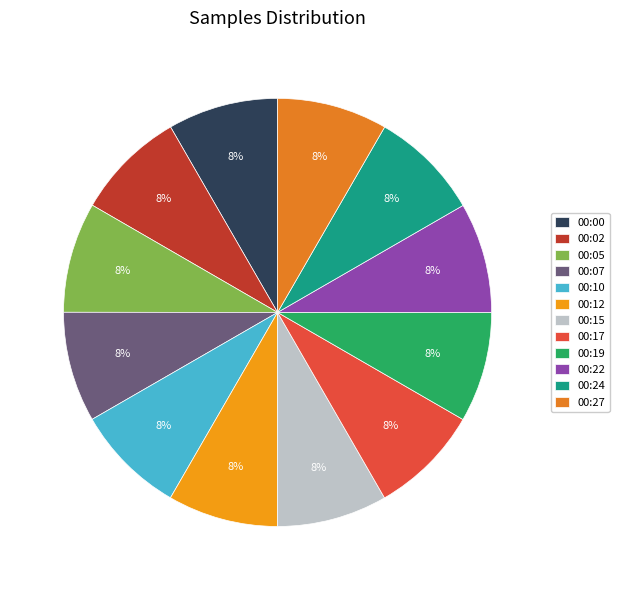

Is there a majority slice in this chart?

No